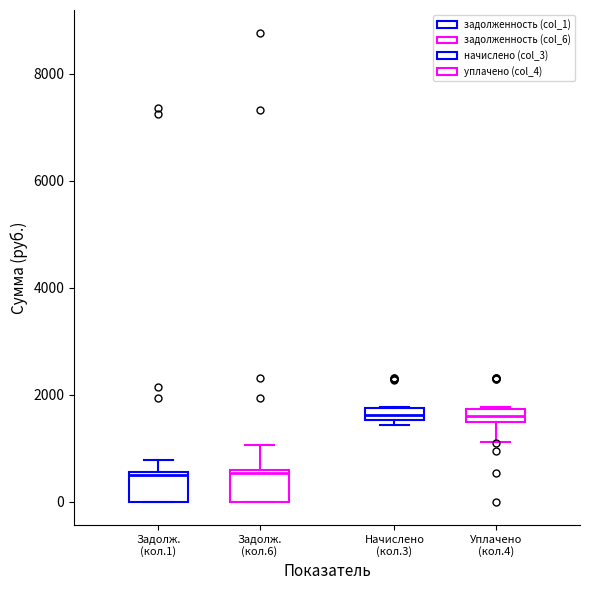

Where is the upper edge of the box for Задолж. (кол.1) on the y-axis? The values are not printed on the chart, so give them approximately, as read against the axis.

600